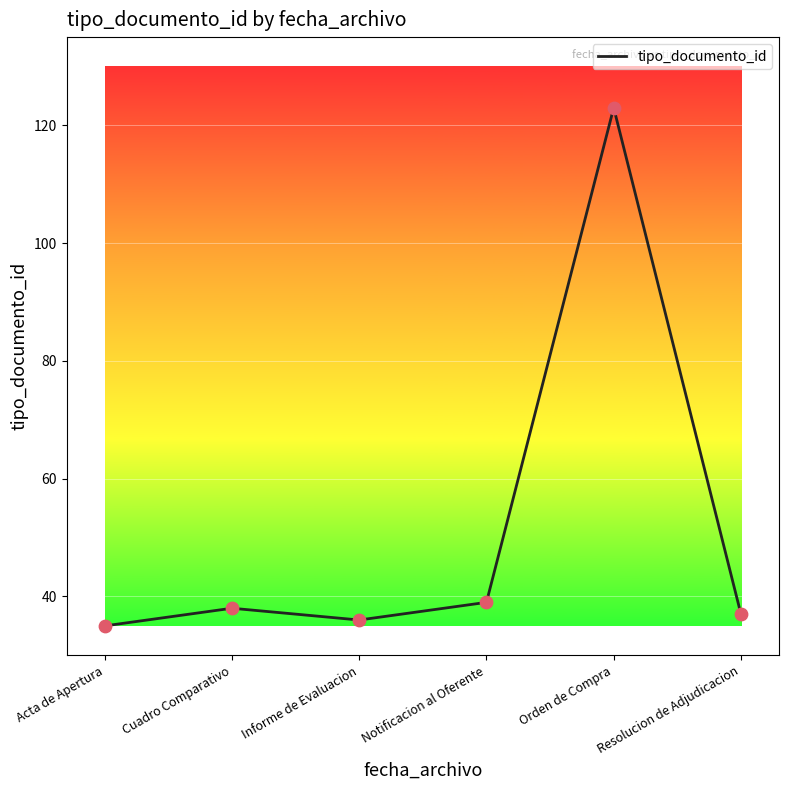

What is the ratio of the value at Informe de Evaluacion to the value at Acta de Apertura?

1.0